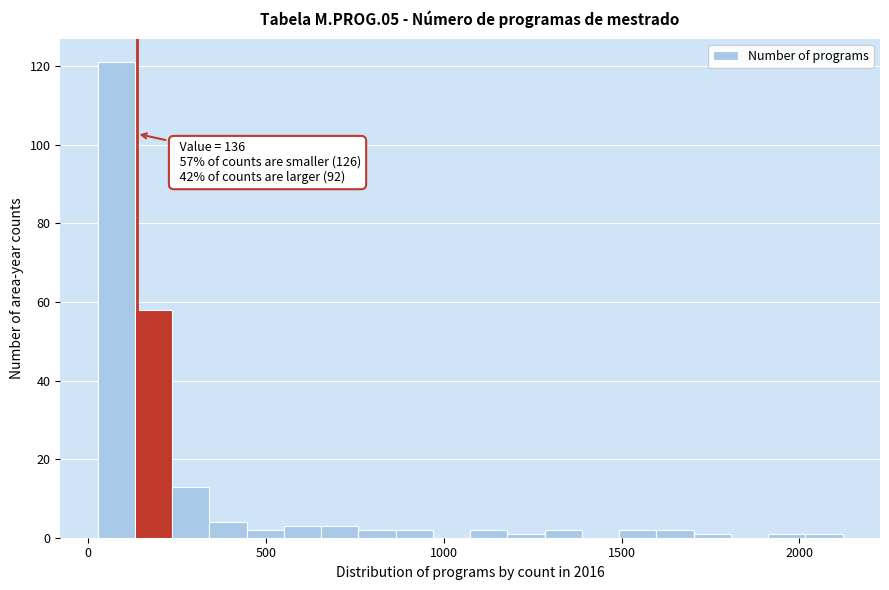

Around what value on the x-axis is the tallest bar? Give the approximate position of its centre, as read against the axis.

100